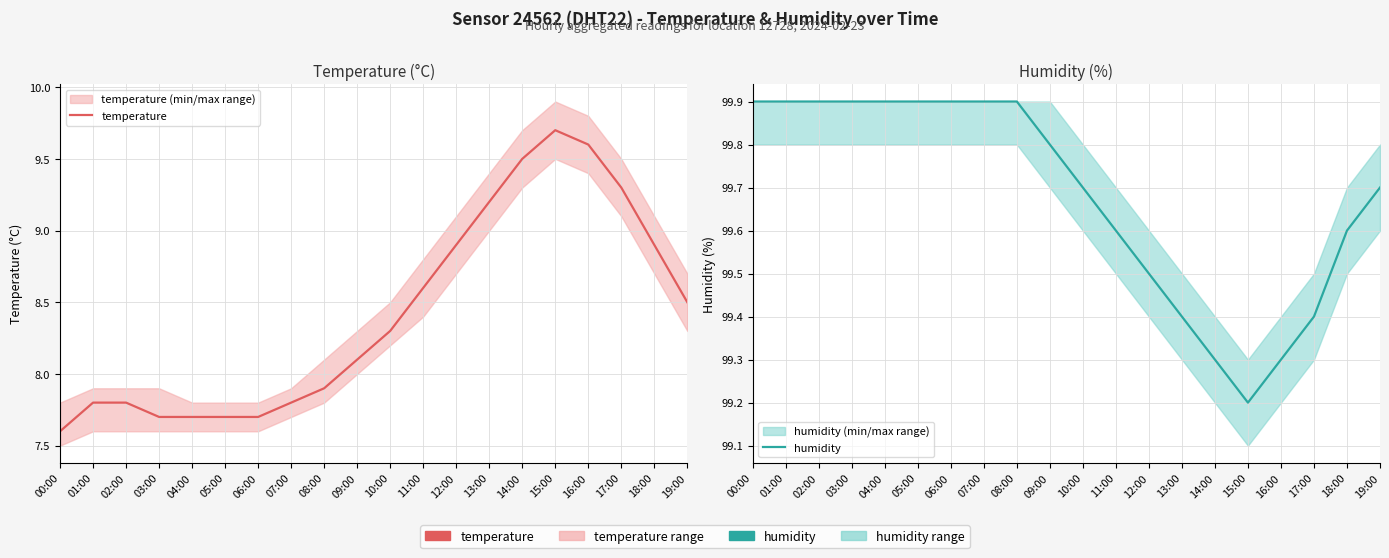

Does the chart display data point markers on the line(s)?

No